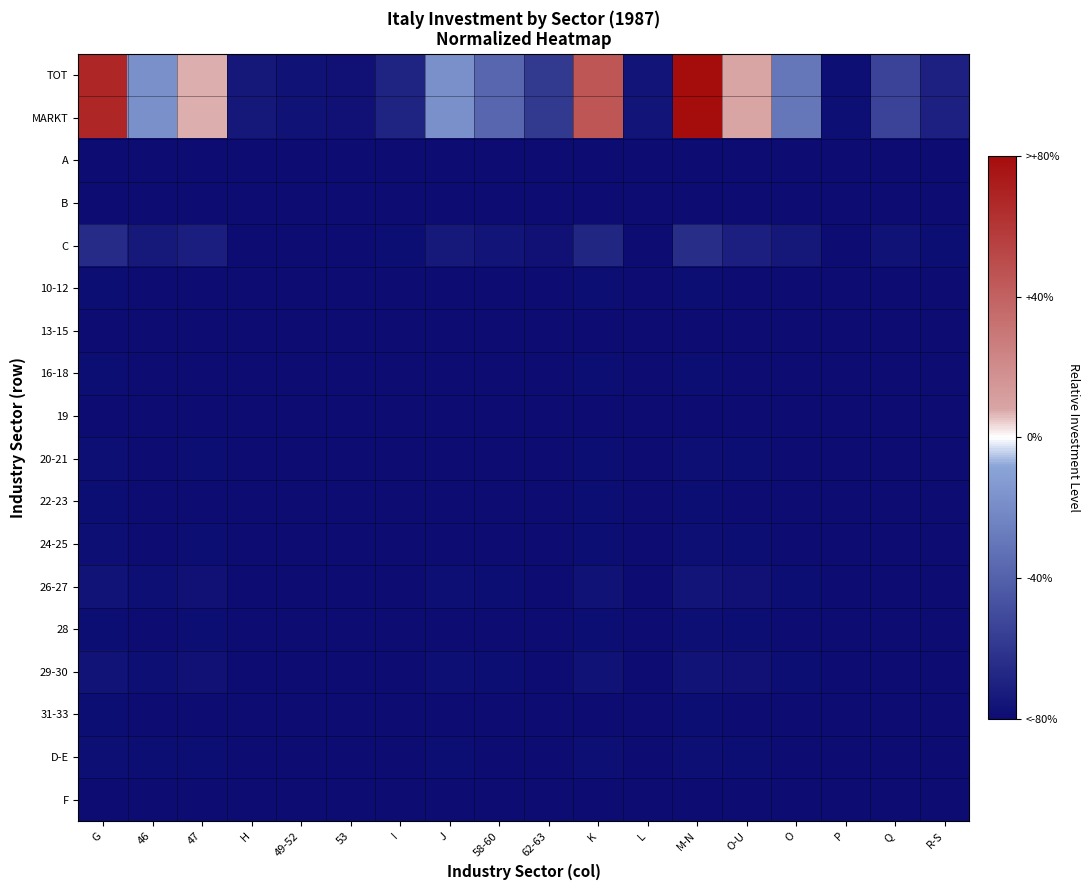

Reading left to right, extract all data points from this chart.

TOT: G=67.7	46=-17.6	47=7.3	H=-74.7	49-52=-77.0	53=-78.0	I=-69.2	J=-17.9	58-60=-38.0	62-63=-58.2	K=45.4	L=-75.9	M-N=79.9	O-U=8.5	O=-29.6	P=-78.5	Q=-54.4	R-S=-70.2
MARKT: G=67.7	46=-17.6	47=7.4	H=-74.7	49-52=-77.0	53=-78.0	I=-69.2	J=-17.9	58-60=-38.0	62-63=-58.2	K=45.5	L=-75.9	M-N=80.0	O-U=8.5	O=-29.5	P=-78.5	Q=-54.4	R-S=-70.2
A: G=-79.9	46=-80.0	47=-80.0	H=-80.0	49-52=-80.0	53=-80.0	I=-80.0	J=-80.0	58-60=-80.0	62-63=-80.0	K=-80.0	L=-80.0	M-N=-79.9	O-U=-80.0	O=-80.0	P=-80.0	Q=-80.0	R-S=-80.0
B: G=-79.6	46=-79.8	47=-79.8	H=-80.0	49-52=-80.0	53=-80.0	I=-80.0	J=-79.8	58-60=-79.9	62-63=-79.9	K=-79.7	L=-80.0	M-N=-79.6	O-U=-79.8	O=-79.9	P=-80.0	Q=-79.9	R-S=-80.0
C: G=-65.3	46=-73.8	47=-71.3	H=-79.5	49-52=-79.7	53=-79.8	I=-78.9	J=-73.8	58-60=-75.8	62-63=-77.8	K=-67.6	L=-79.6	M-N=-64.1	O-U=-71.2	O=-75.0	P=-79.8	Q=-77.5	R-S=-79.0
10-12: G=-79.0	46=-79.6	47=-79.4	H=-80.0	49-52=-80.0	53=-80.0	I=-79.9	J=-79.6	58-60=-79.7	62-63=-79.9	K=-79.2	L=-80.0	M-N=-79.0	O-U=-79.4	O=-79.7	P=-80.0	Q=-79.8	R-S=-79.9
13-15: G=-79.9	46=-80.0	47=-79.9	H=-80.0	49-52=-80.0	53=-80.0	I=-80.0	J=-80.0	58-60=-80.0	62-63=-80.0	K=-79.9	L=-80.0	M-N=-79.9	O-U=-79.9	O=-80.0	P=-80.0	Q=-80.0	R-S=-80.0
16-18: G=-79.0	46=-79.6	47=-79.4	H=-80.0	49-52=-80.0	53=-80.0	I=-79.9	J=-79.6	58-60=-79.7	62-63=-79.9	K=-79.2	L=-80.0	M-N=-79.0	O-U=-79.4	O=-79.7	P=-80.0	Q=-79.8	R-S=-79.9
19: G=-79.6	46=-79.8	47=-79.8	H=-80.0	49-52=-80.0	53=-80.0	I=-80.0	J=-79.8	58-60=-79.9	62-63=-79.9	K=-79.7	L=-80.0	M-N=-79.6	O-U=-79.8	O=-79.9	P=-80.0	Q=-79.9	R-S=-80.0
20-21: G=-78.5	46=-79.4	47=-79.1	H=-79.9	49-52=-80.0	53=-80.0	I=-79.9	J=-79.4	58-60=-79.6	62-63=-79.8	K=-78.8	L=-80.0	M-N=-78.4	O-U=-79.1	O=-79.5	P=-80.0	Q=-79.7	R-S=-79.9
22-23: G=-79.2	46=-79.7	47=-79.5	H=-80.0	49-52=-80.0	53=-80.0	I=-79.9	J=-79.7	58-60=-79.8	62-63=-79.9	K=-79.3	L=-80.0	M-N=-79.1	O-U=-79.5	O=-79.7	P=-80.0	Q=-79.9	R-S=-79.9
24-25: G=-78.6	46=-79.4	47=-79.2	H=-79.9	49-52=-80.0	53=-80.0	I=-79.9	J=-79.4	58-60=-79.6	62-63=-79.8	K=-78.8	L=-80.0	M-N=-78.5	O-U=-79.2	O=-79.5	P=-80.0	Q=-79.8	R-S=-79.9
26-27: G=-76.5	46=-78.5	47=-77.9	H=-79.9	49-52=-79.9	53=-80.0	I=-79.7	J=-78.5	58-60=-79.0	62-63=-79.5	K=-77.0	L=-79.9	M-N=-76.2	O-U=-77.9	O=-78.8	P=-80.0	Q=-79.4	R-S=-79.8
28: G=-78.8	46=-79.5	47=-79.3	H=-80.0	49-52=-80.0	53=-80.0	I=-79.9	J=-79.5	58-60=-79.7	62-63=-79.8	K=-79.0	L=-80.0	M-N=-78.7	O-U=-79.3	O=-79.6	P=-80.0	Q=-79.8	R-S=-79.9
29-30: G=-76.8	46=-78.6	47=-78.1	H=-79.9	49-52=-79.9	53=-80.0	I=-79.8	J=-78.6	58-60=-79.1	62-63=-79.5	K=-77.3	L=-79.9	M-N=-76.5	O-U=-78.1	O=-78.9	P=-80.0	Q=-79.4	R-S=-79.8
31-33: G=-79.3	46=-79.7	47=-79.6	H=-80.0	49-52=-80.0	53=-80.0	I=-80.0	J=-79.7	58-60=-79.8	62-63=-79.9	K=-79.4	L=-80.0	M-N=-79.3	O-U=-79.6	O=-79.8	P=-80.0	Q=-79.9	R-S=-80.0
D-E: G=-78.5	46=-79.4	47=-79.1	H=-79.9	49-52=-80.0	53=-80.0	I=-79.9	J=-79.4	58-60=-79.6	62-63=-79.8	K=-78.7	L=-80.0	M-N=-78.4	O-U=-79.1	O=-79.5	P=-80.0	Q=-79.7	R-S=-79.9
F: G=-79.9	46=-80.0	47=-79.9	H=-80.0	49-52=-80.0	53=-80.0	I=-80.0	J=-80.0	58-60=-80.0	62-63=-80.0	K=-79.9	L=-80.0	M-N=-79.9	O-U=-79.9	O=-80.0	P=-80.0	Q=-80.0	R-S=-80.0